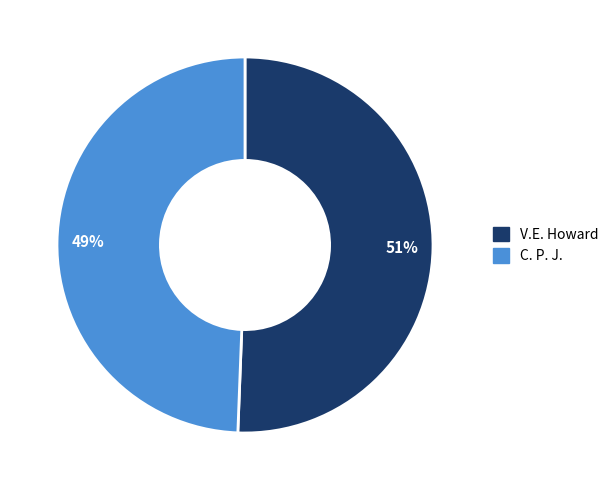

Which category has the biggest portion of the pie?

V.E. Howard